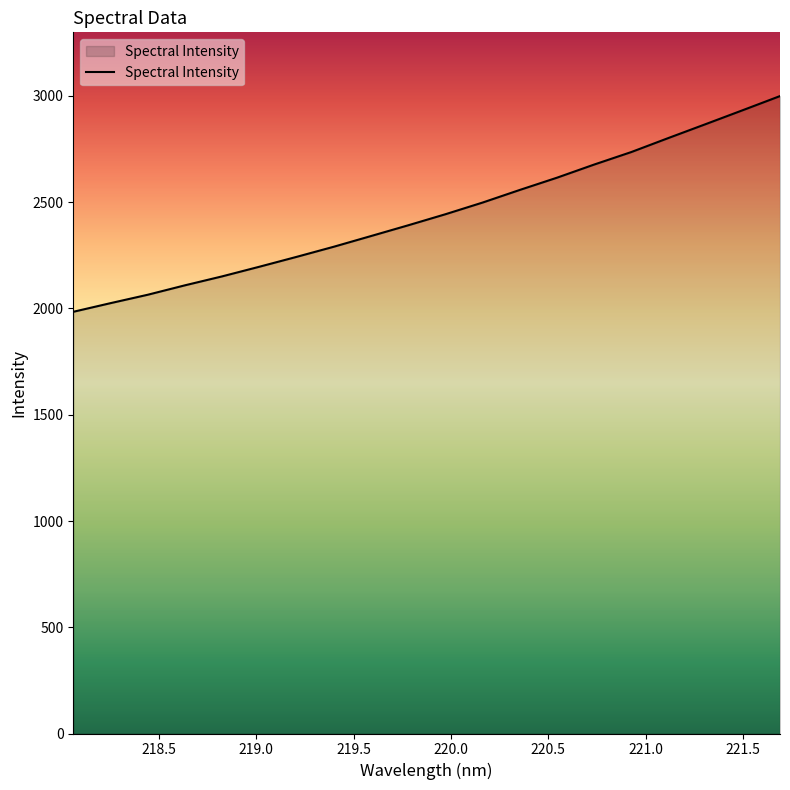

What is the sum of all values?

48929.2